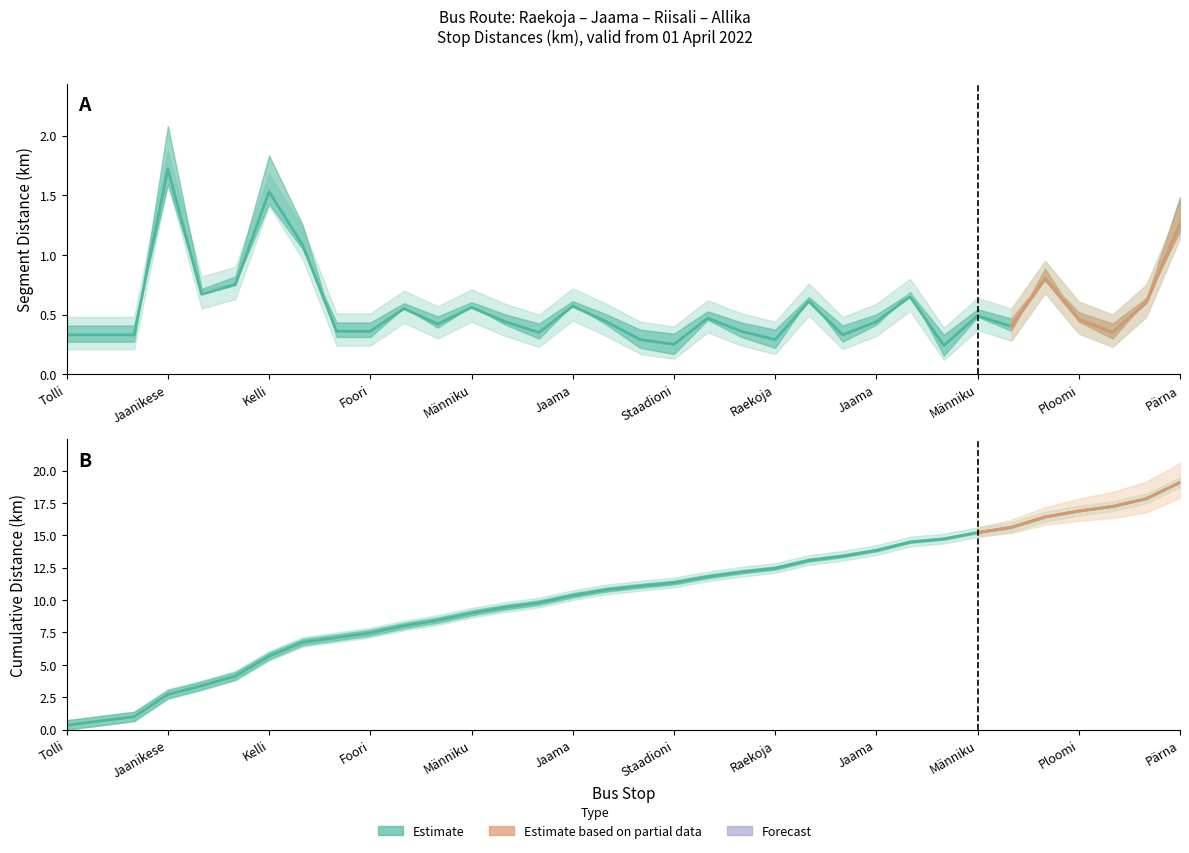

Which has a higher value, 13 or 23?

23